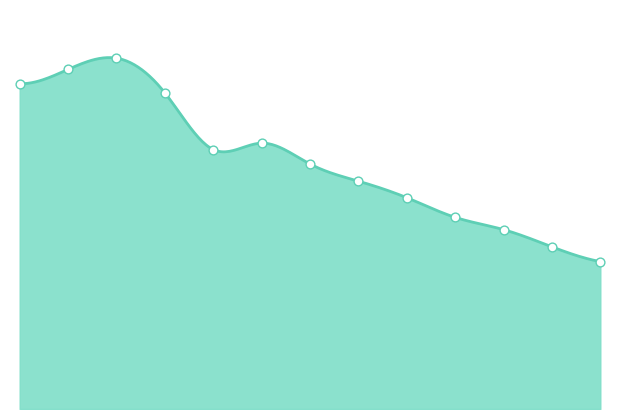

Which has a higher value, 0 or 2?

2